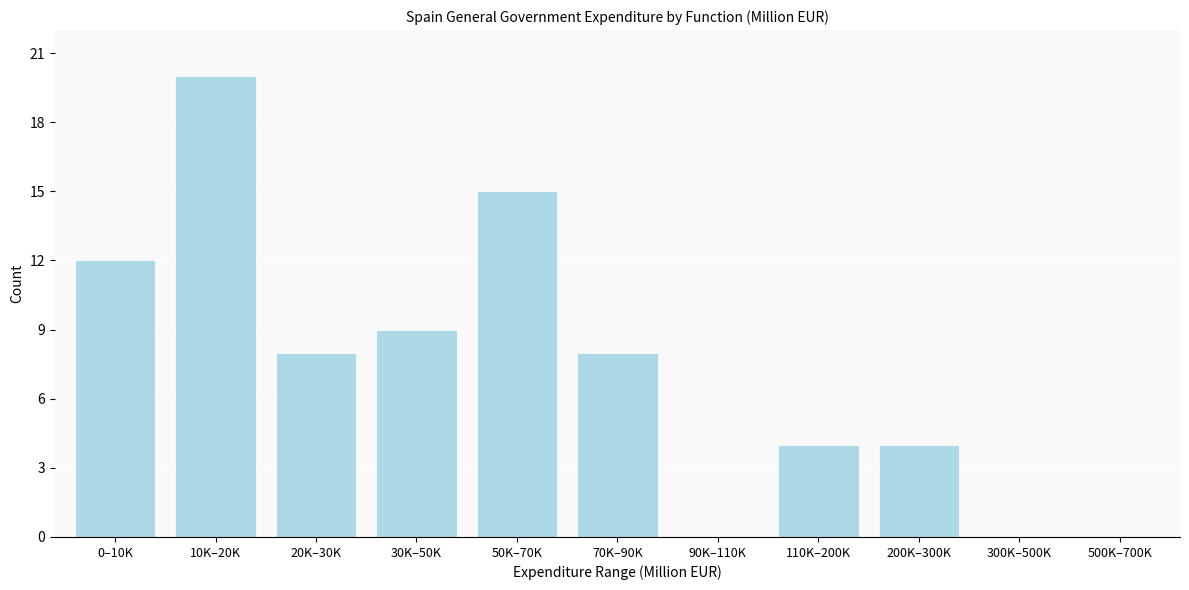

Reading left to right, transcribe all the data shown in this chart.

0–10K=12	10K–20K=20	20K–30K=8	30K–50K=9	50K–70K=15	70K–90K=8	90K–110K=0	110K–200K=4	200K–300K=4	300K–500K=0	500K–700K=0